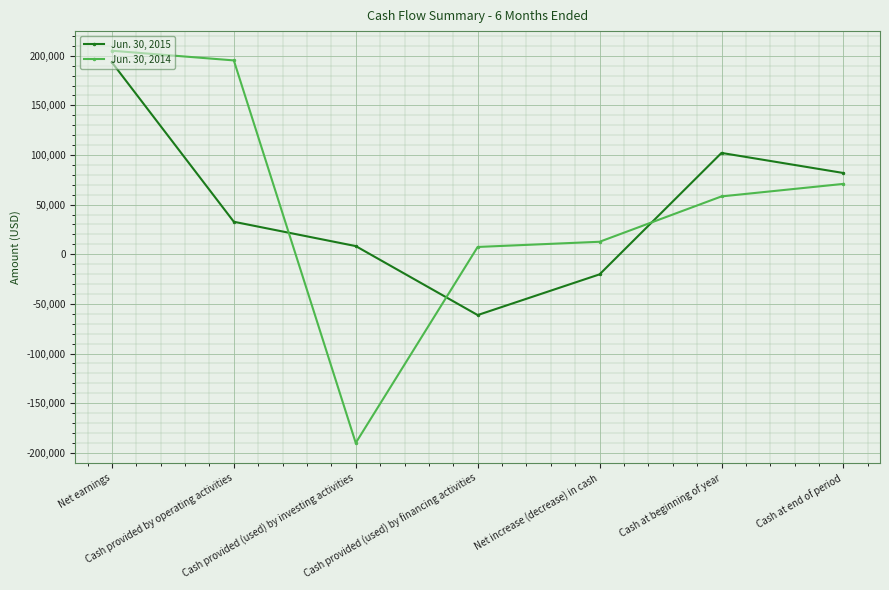

Is it true that Jun. 30, 2015 equals -20229 at Net increase (decrease) in cash?

True